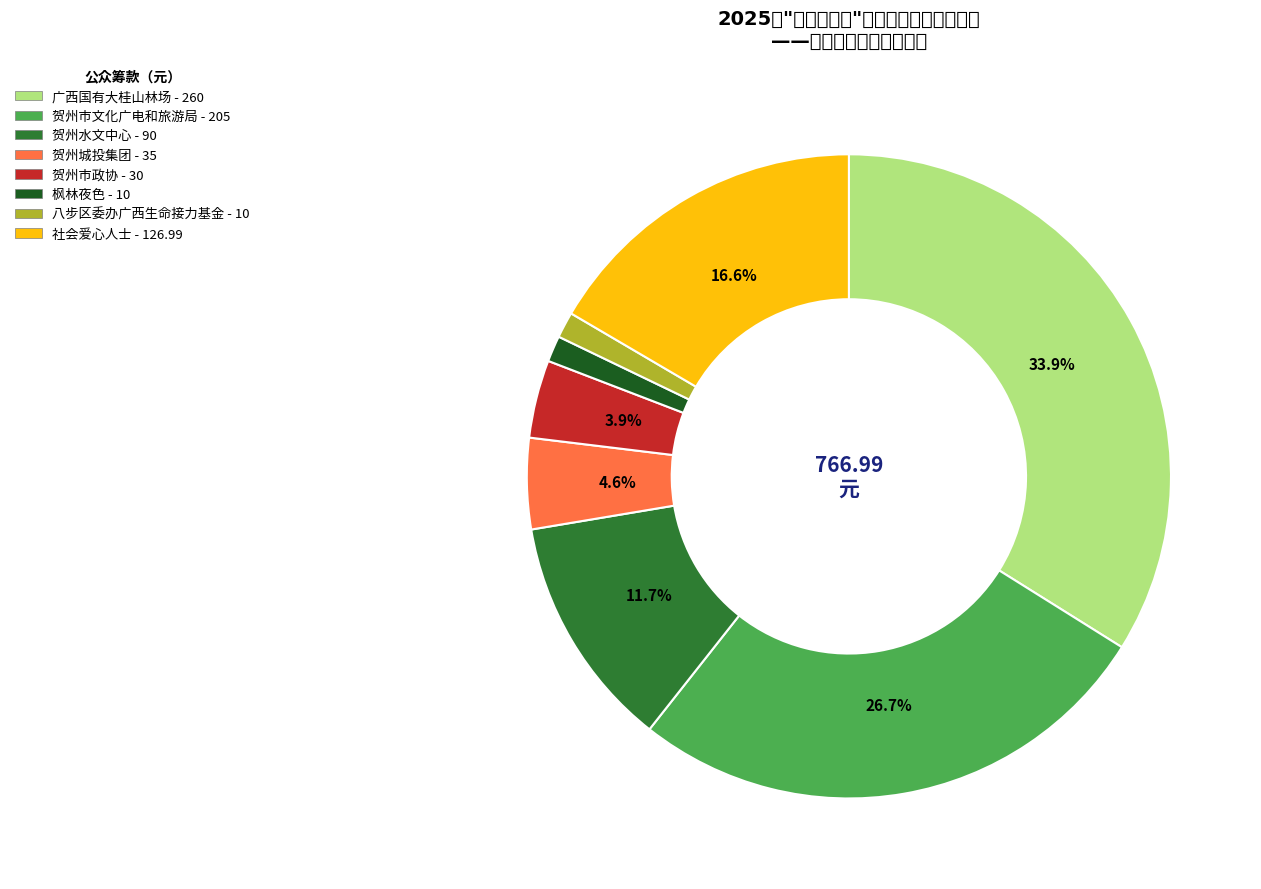

Which category has the biggest portion of the pie?

广西国有大桂山林场